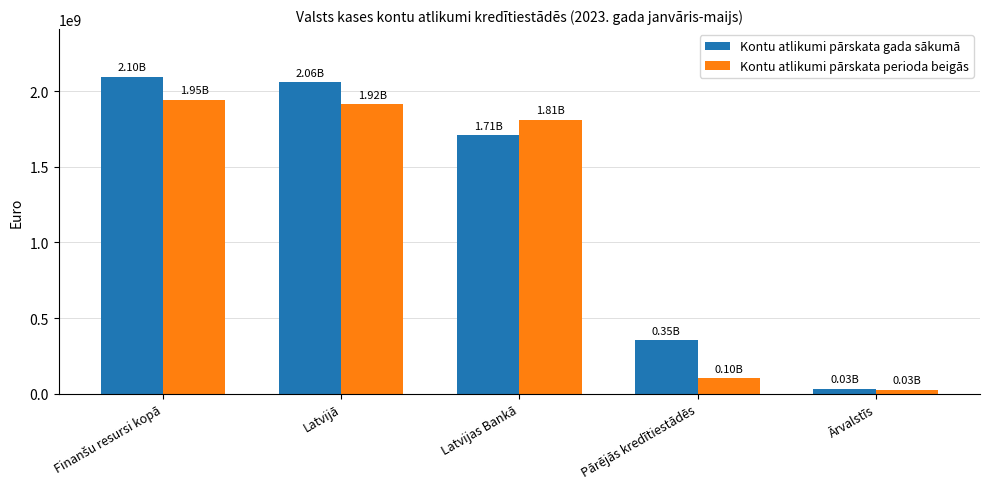

What is the difference between the second highest and second lowest values in the Kontu atlikumi pārskata perioda beigās series?

1812936851